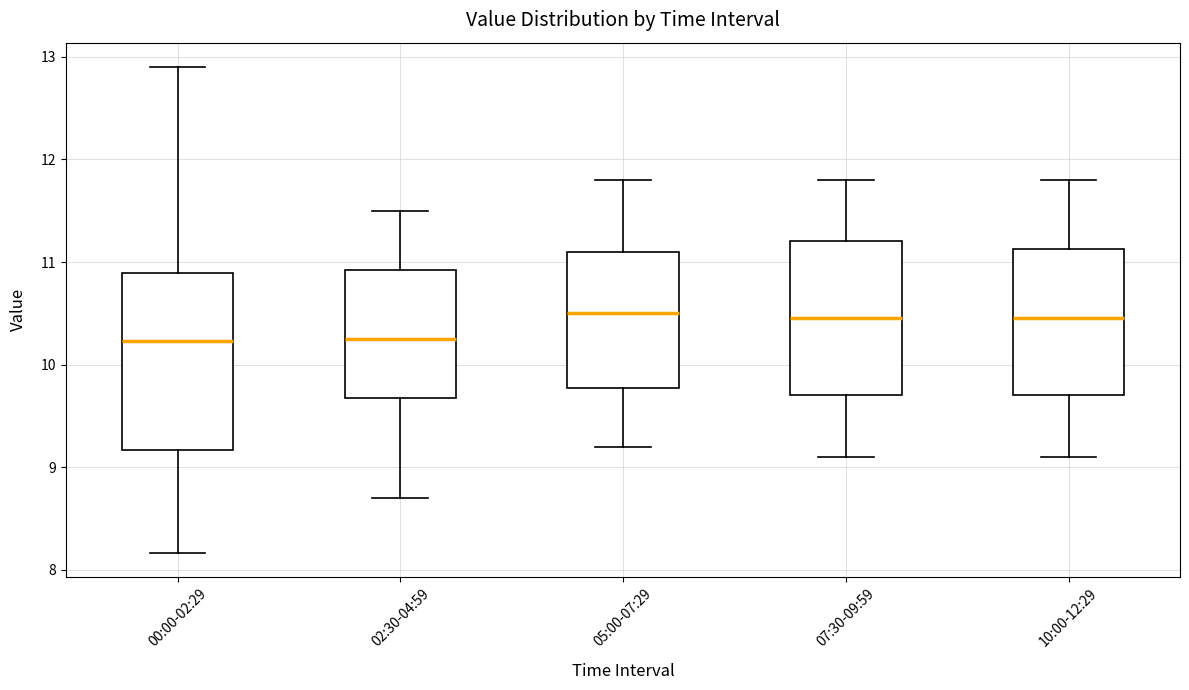

Reading left to right, read every box against the y-axis: the position of its median line, the range the box covers, and the ends of its whiskers. The values are not printed on the chart, so give them approximately, as read against the axis.

00:00-02:29: median 10.2, box 9.2 to 10.9, whiskers 8.2 to 12.9
02:30-04:59: median 10.3, box 9.7 to 10.9, whiskers 8.7 to 11.5
05:00-07:29: median 10.5, box 9.8 to 11.1, whiskers 9.2 to 11.8
07:30-09:59: median 10.5, box 9.7 to 11.2, whiskers 9.1 to 11.8
10:00-12:29: median 10.5, box 9.7 to 11.1, whiskers 9.1 to 11.8